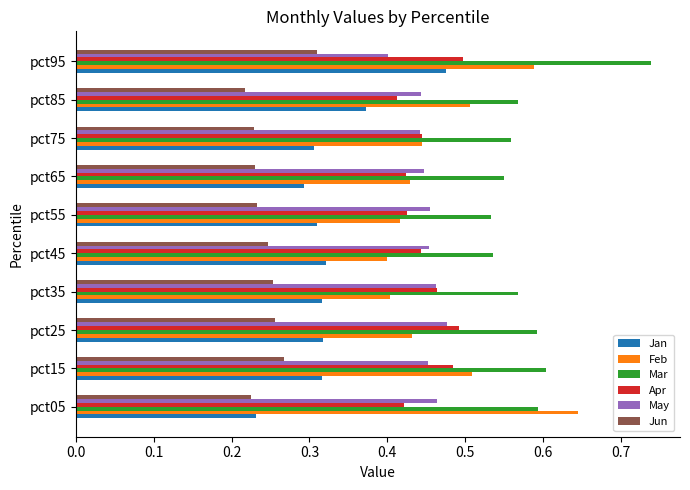

What is the sum of the Mar values at pct95 and pct55?

1.3